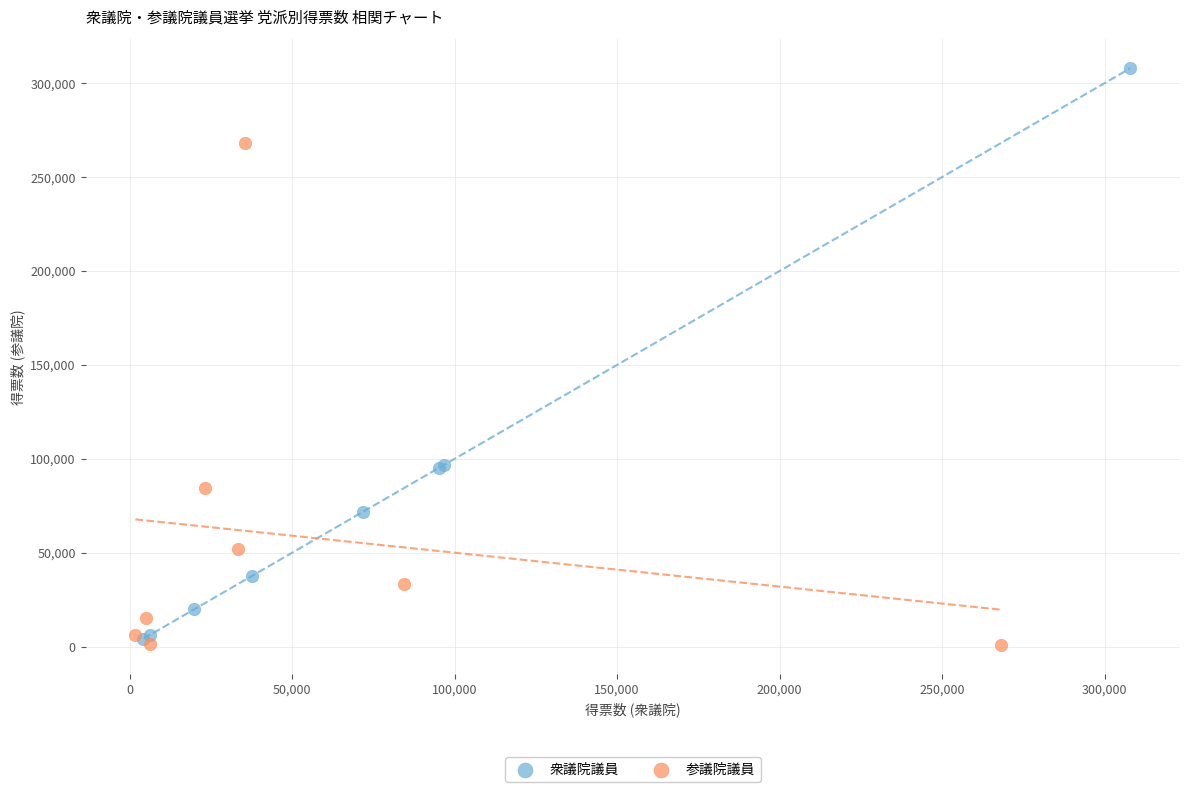

Which series has the largest Y range (max minus min)?

衆議院議員